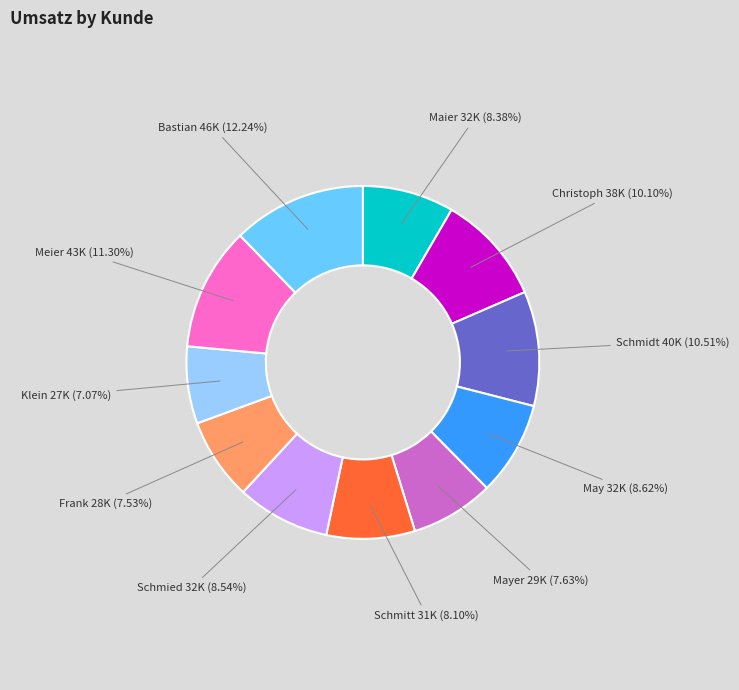

Count the number of slices in the pie.

11